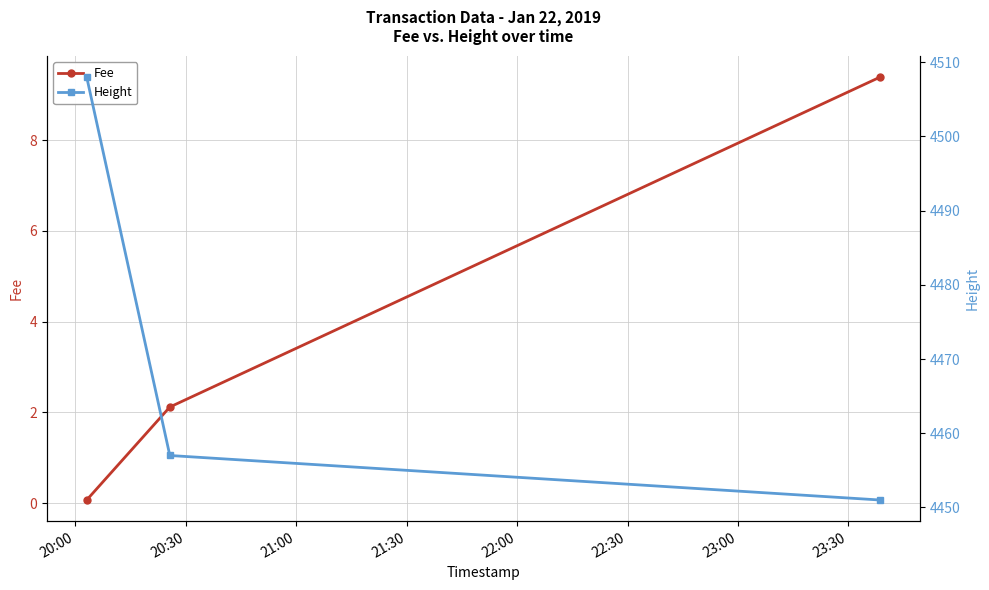

Between 20:00 and 21:00, which series saw the biggest shift?

Height